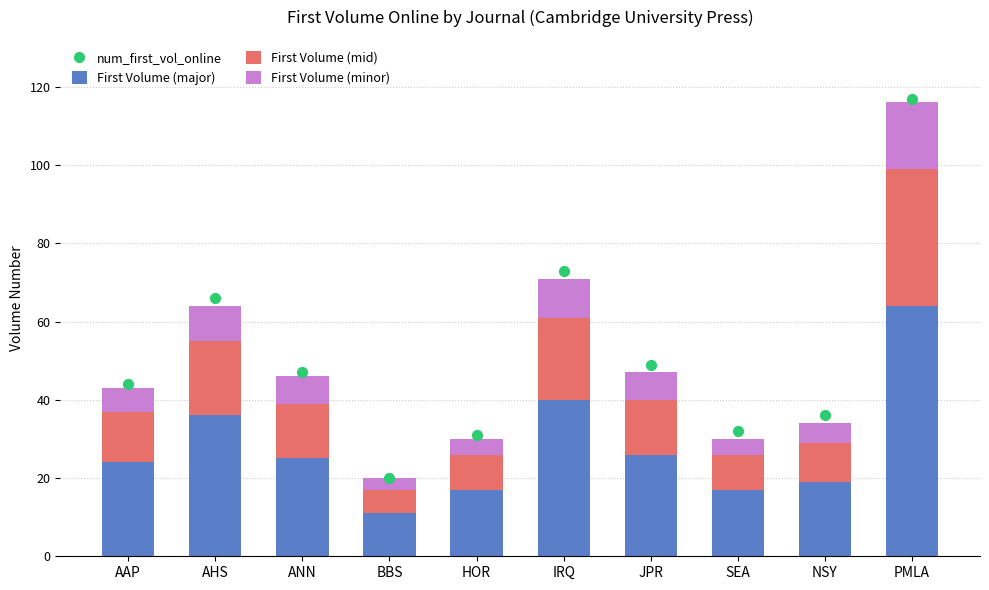

What are all the series names shown in the legend?

First Volume (major), First Volume (mid), First Volume (minor), num_first_vol_online